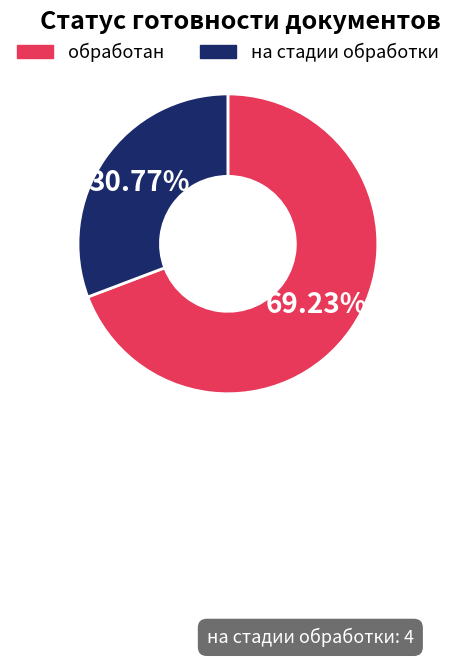

The на стадии обработки slice represents 31% of the pie. True or false?

True